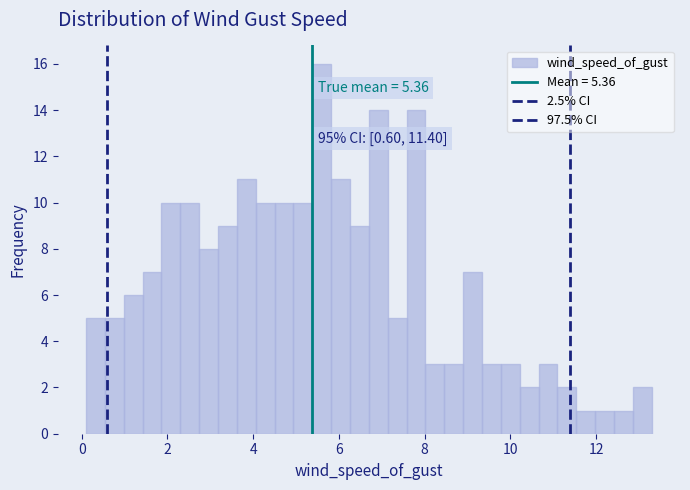

Around what value on the x-axis is the tallest bar? Give the approximate position of its centre, as read against the axis.

5.6